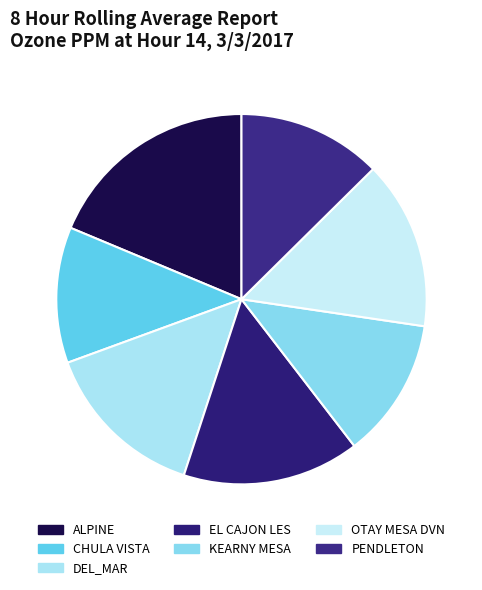

Is it true that PENDLETON is 13% of the pie?

True